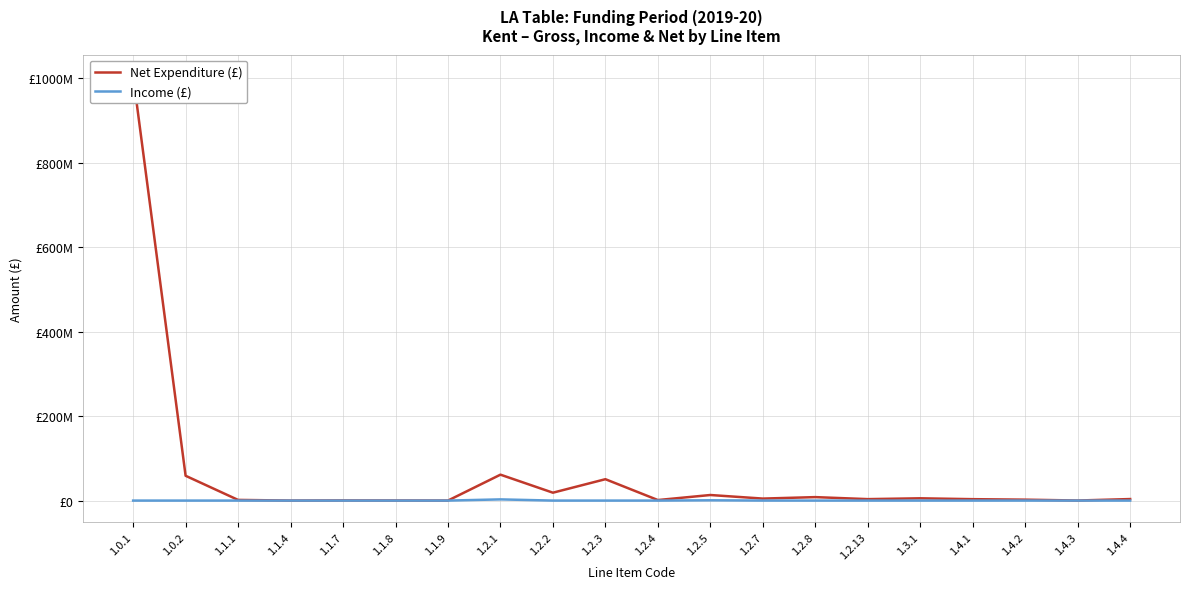

True or false: Net Expenditure (£) and Income (£) intersect in this chart.

False